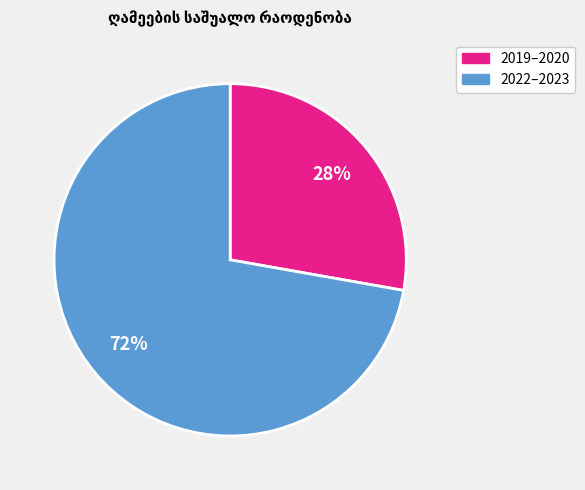

Is the sum of 2022–2023 and 2019–2020 greater than half?

Yes